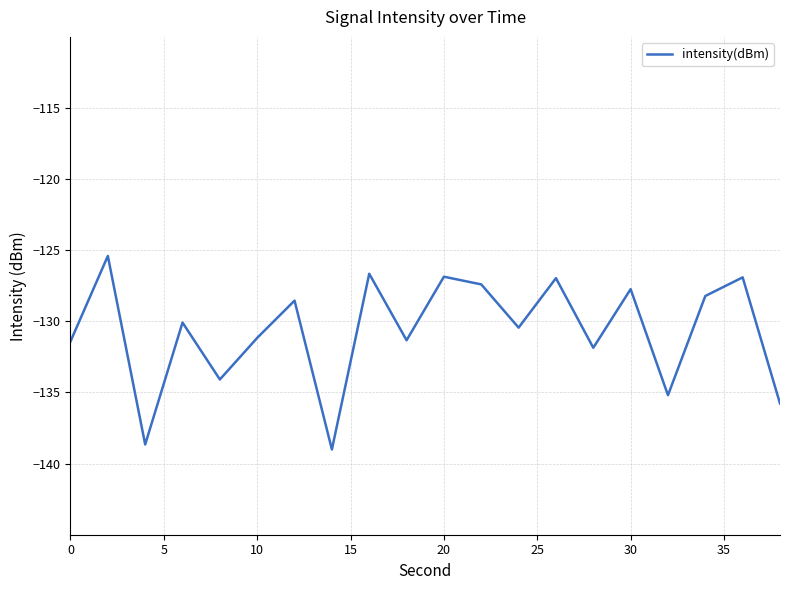

What is the maximum value shown in the chart?

-125.4